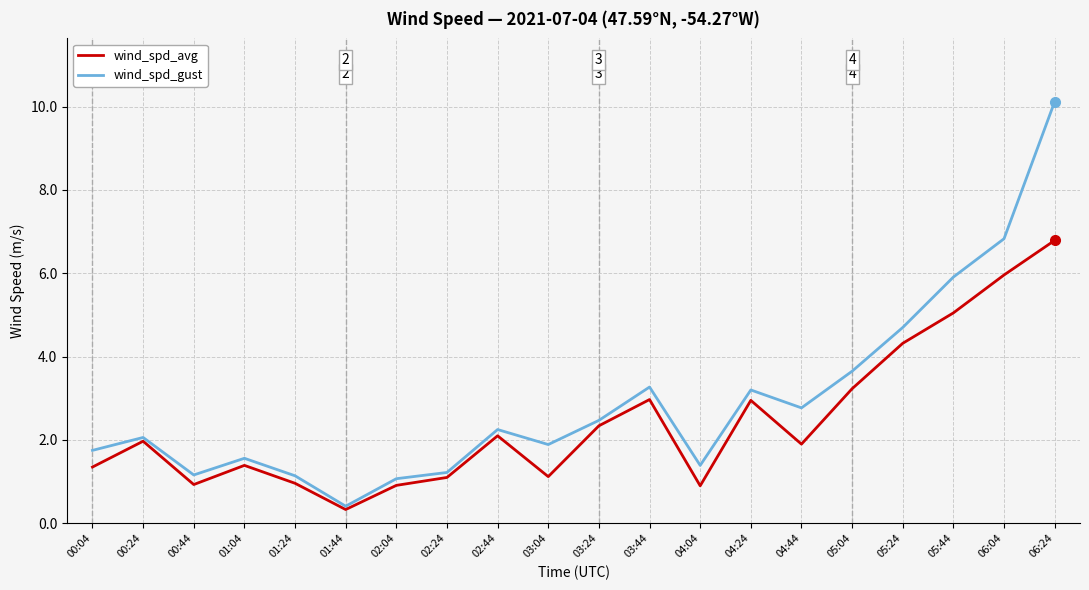

Is it true that wind_spd_gust equals 2.8 at 04:44?

True